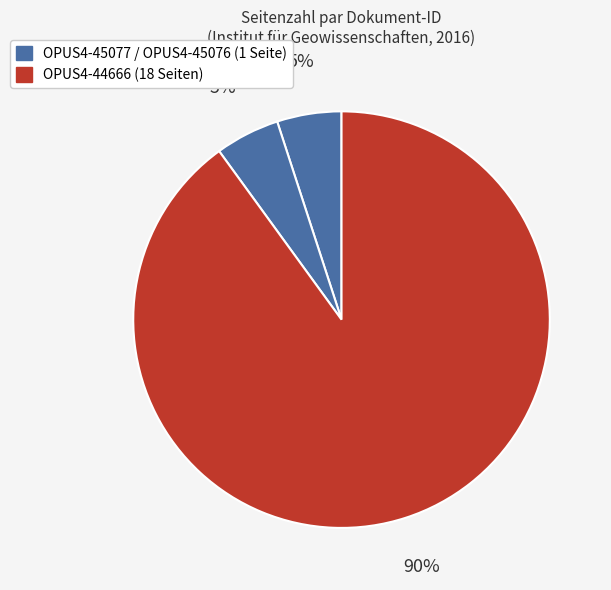

Is there any slice that represents more than half of the pie?

Yes